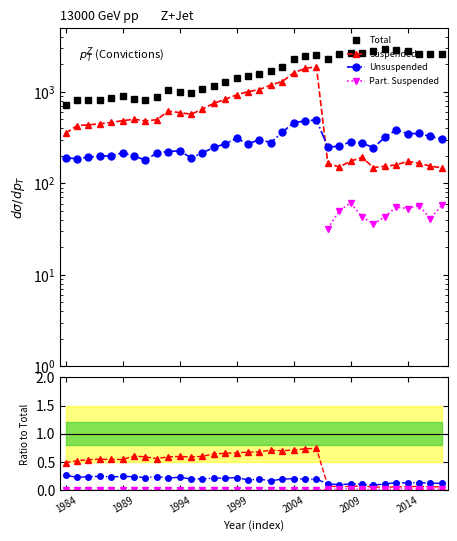

Which series has the widest spread of values?

Total